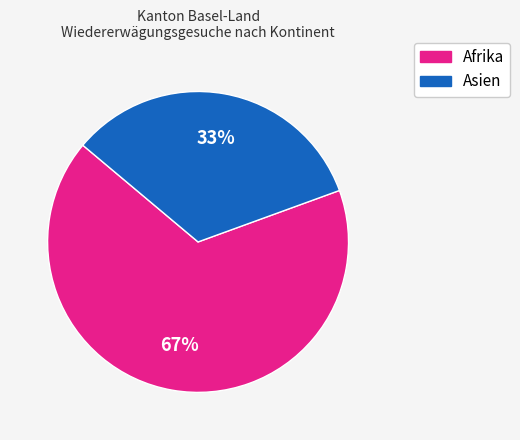

To the nearest percent, what is the average slice percentage?

50%